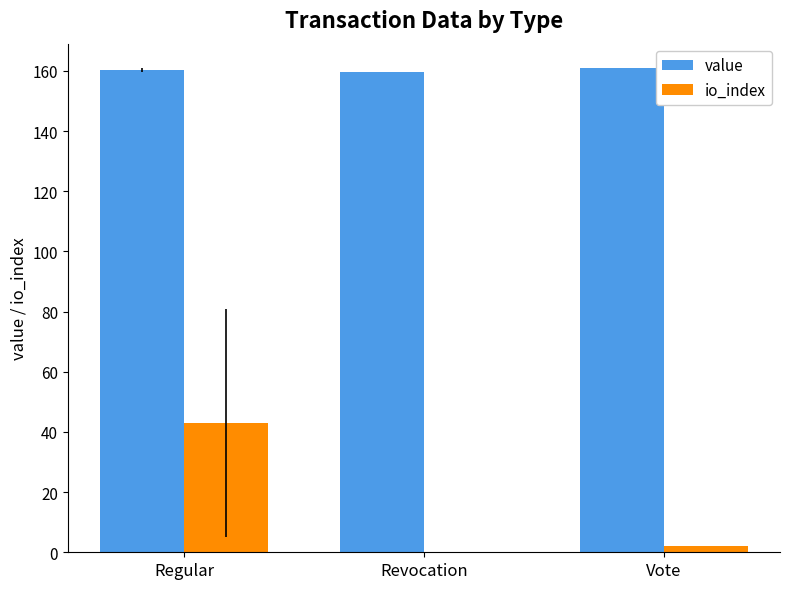

Between Regular and Vote, which series saw the biggest shift?

io_index